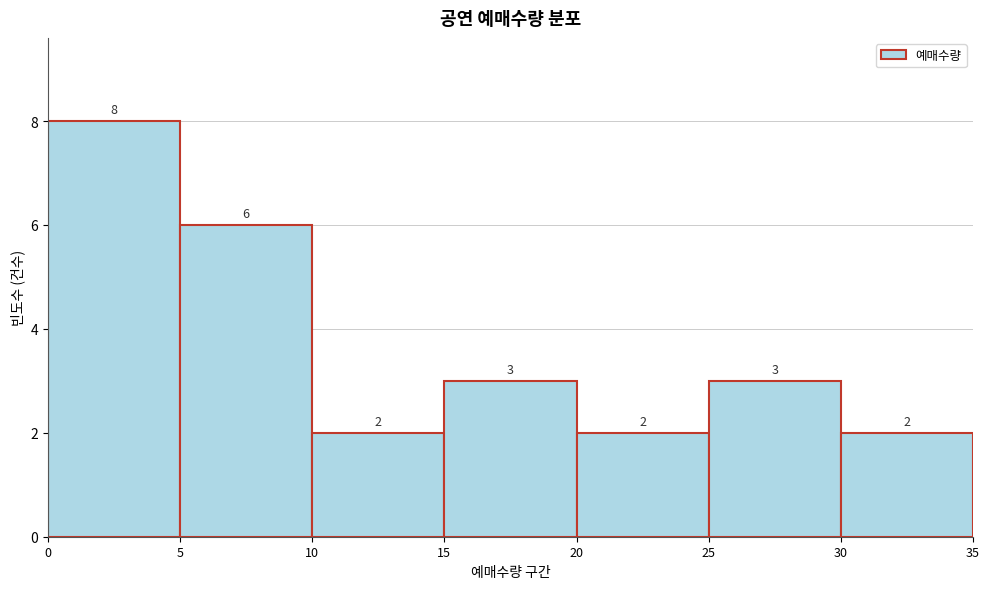

How tall is the bar that spans 0 to 5 on the x-axis?

8